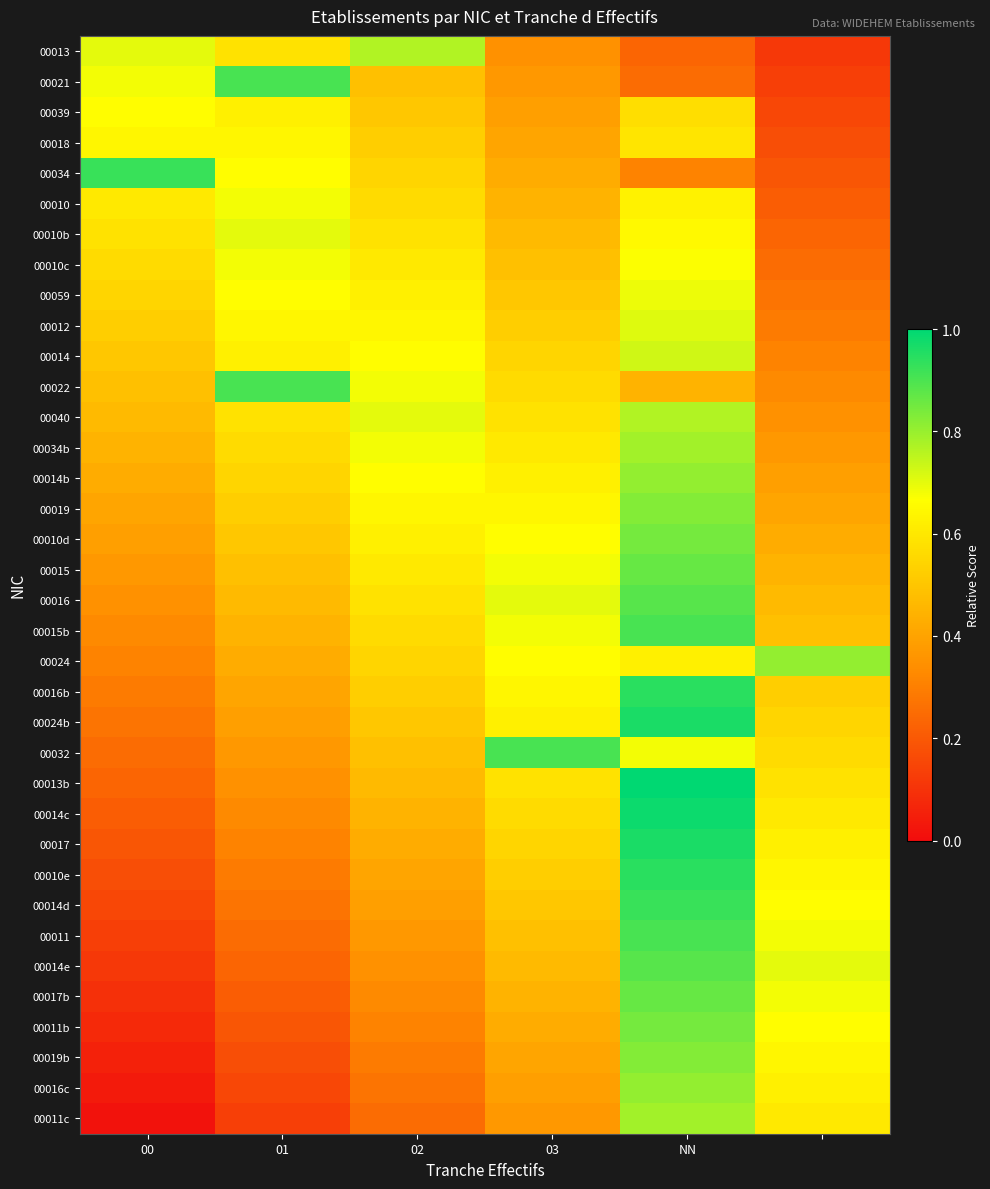

What is the maximum value shown in the chart?

1.0